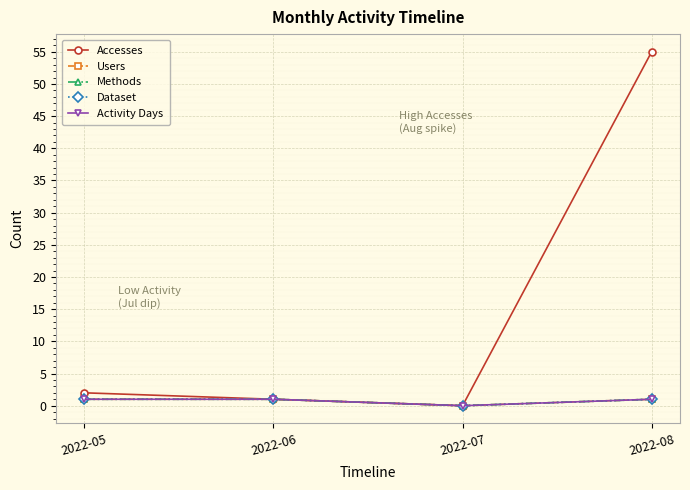

Is this an area chart (filled region under the line)?

No